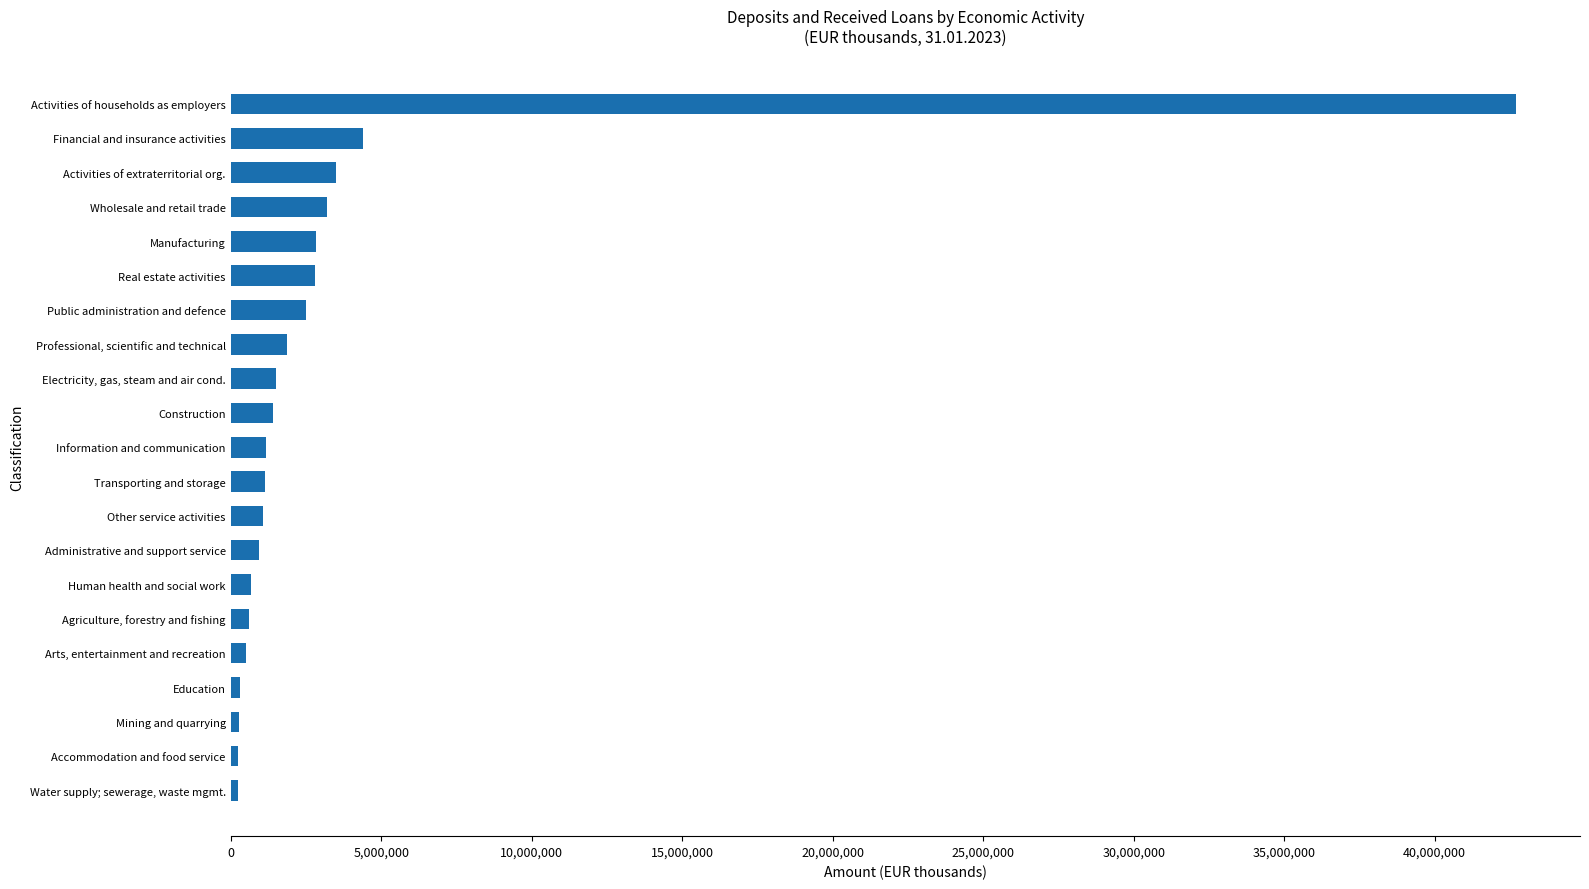

Does the chart contain stacked bars?

No